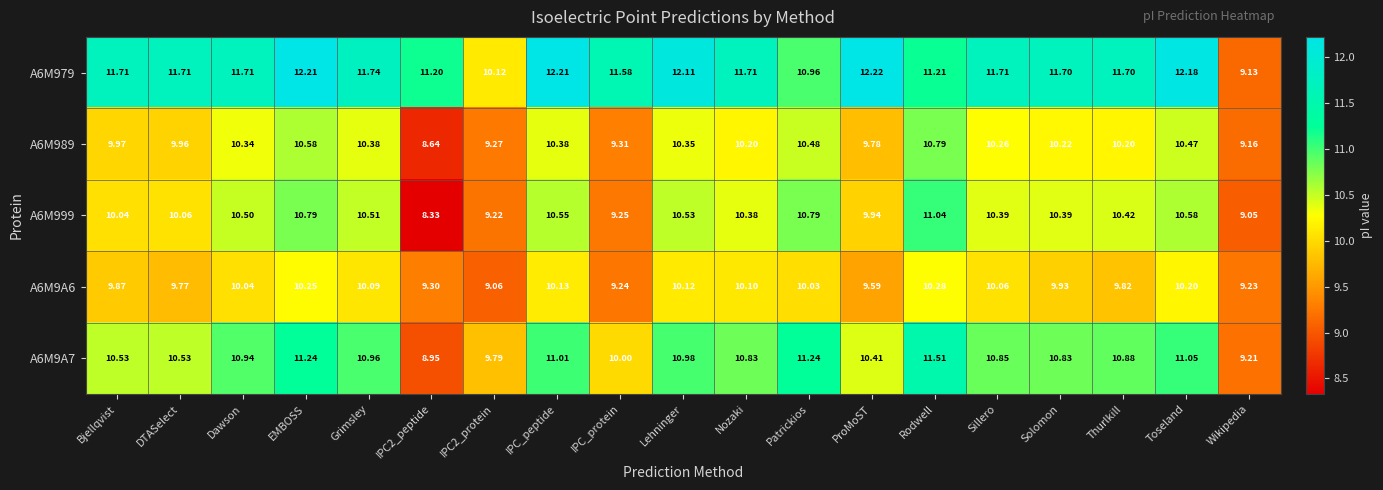

At which category is the sum across all series the highest?

EMBOSS